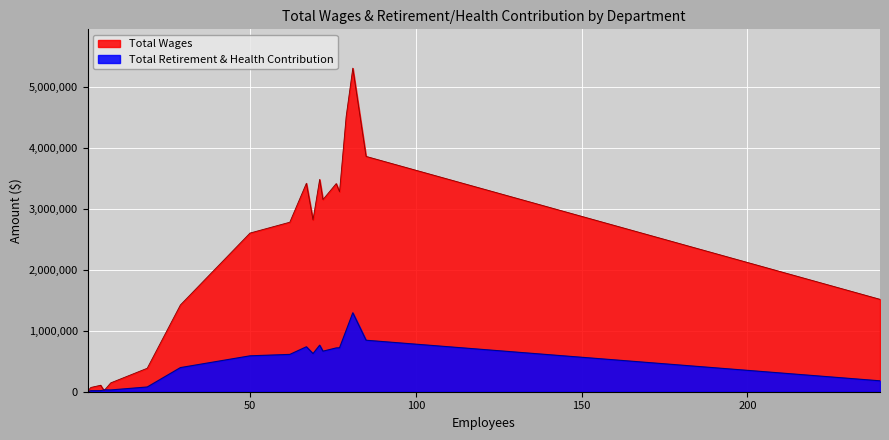

The Total Retirement & Health Contribution series shows 1008258 at Pico Canyon Staff. True or false?

True